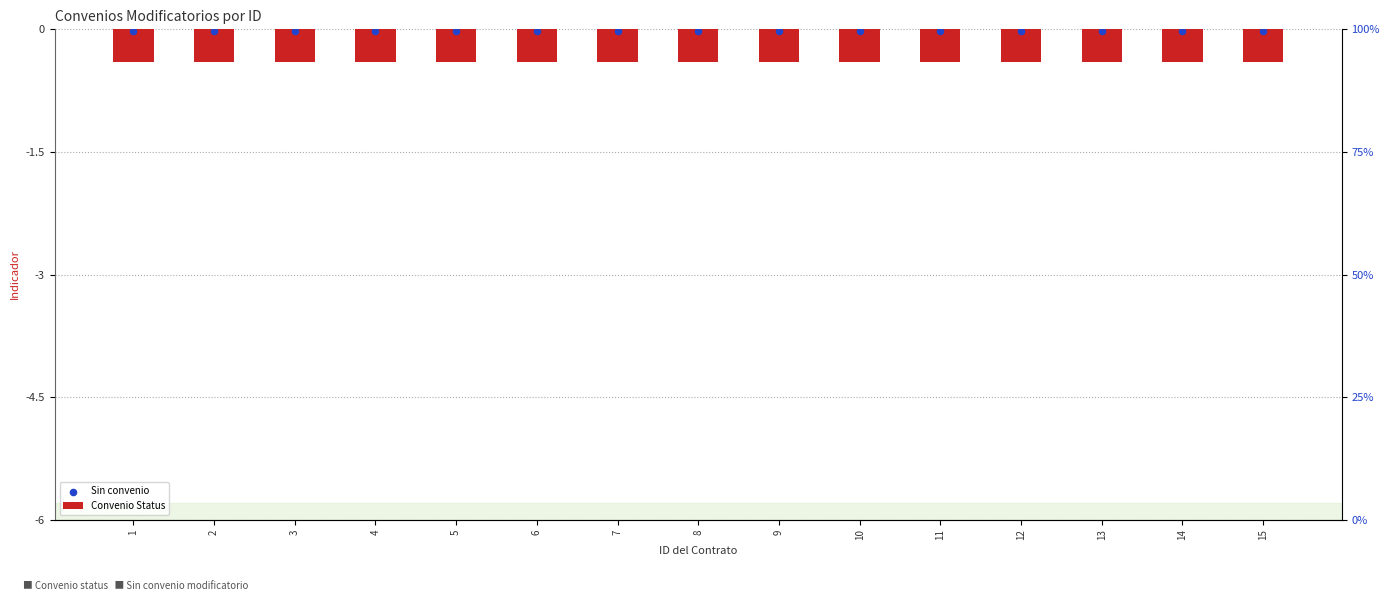

Which series has the largest Y range (max minus min)?

Convenio Status